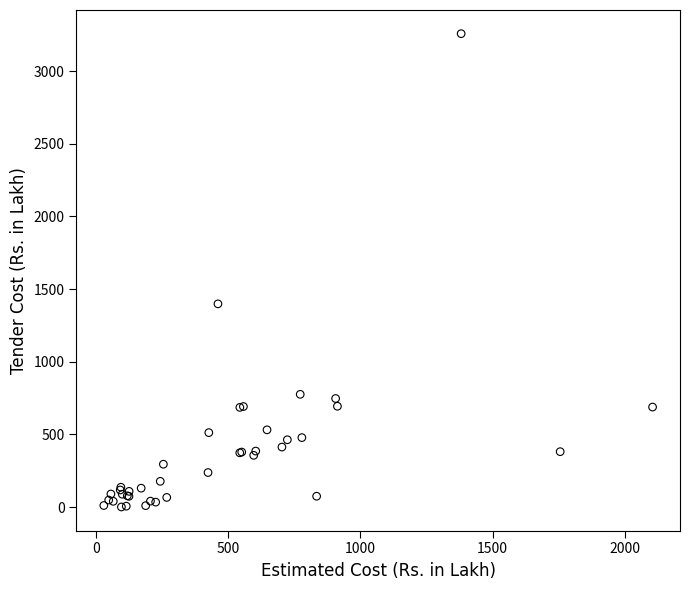

What Y value in the scatter plot is closest to 1629?

1398.3